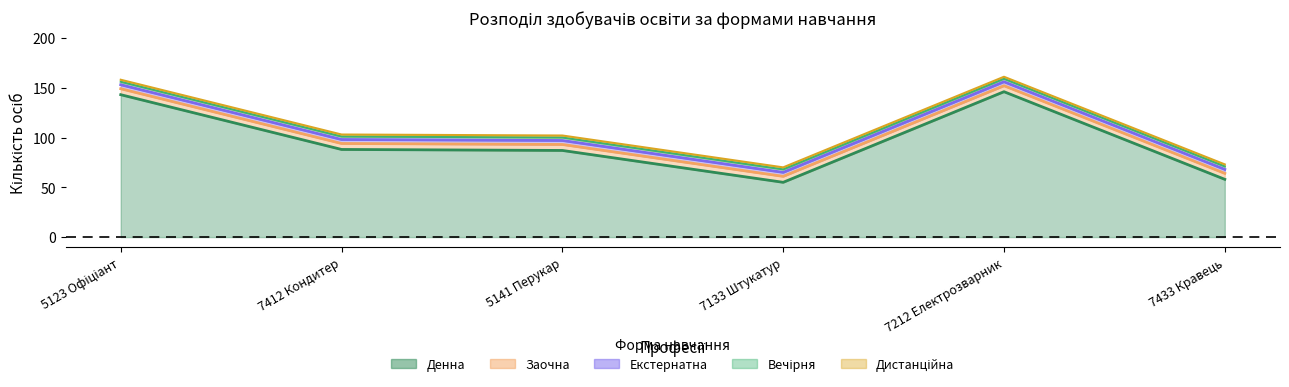

True or false: Заочна has more than 0 interior local peaks.

False